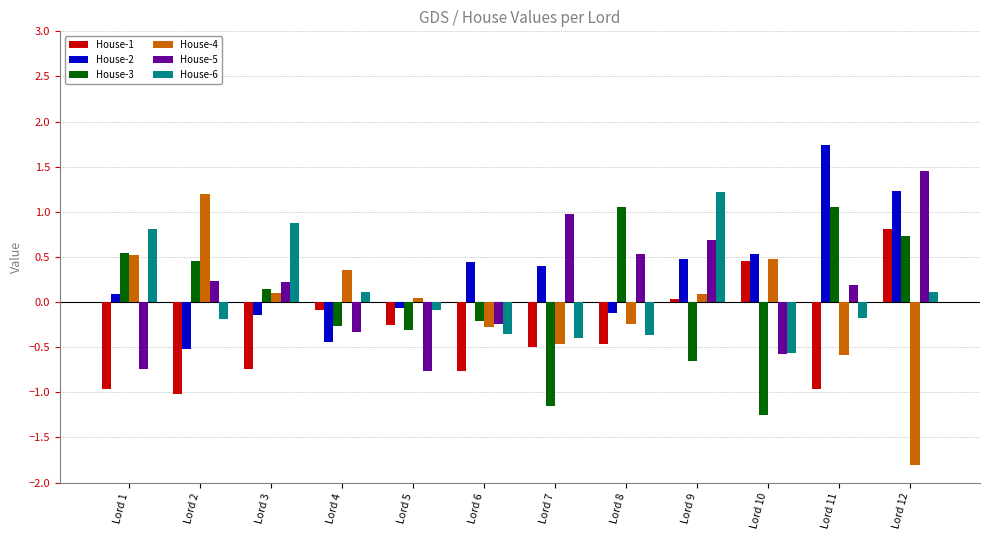

What is the difference between the highest and lowest values at Lord 3?

1.6